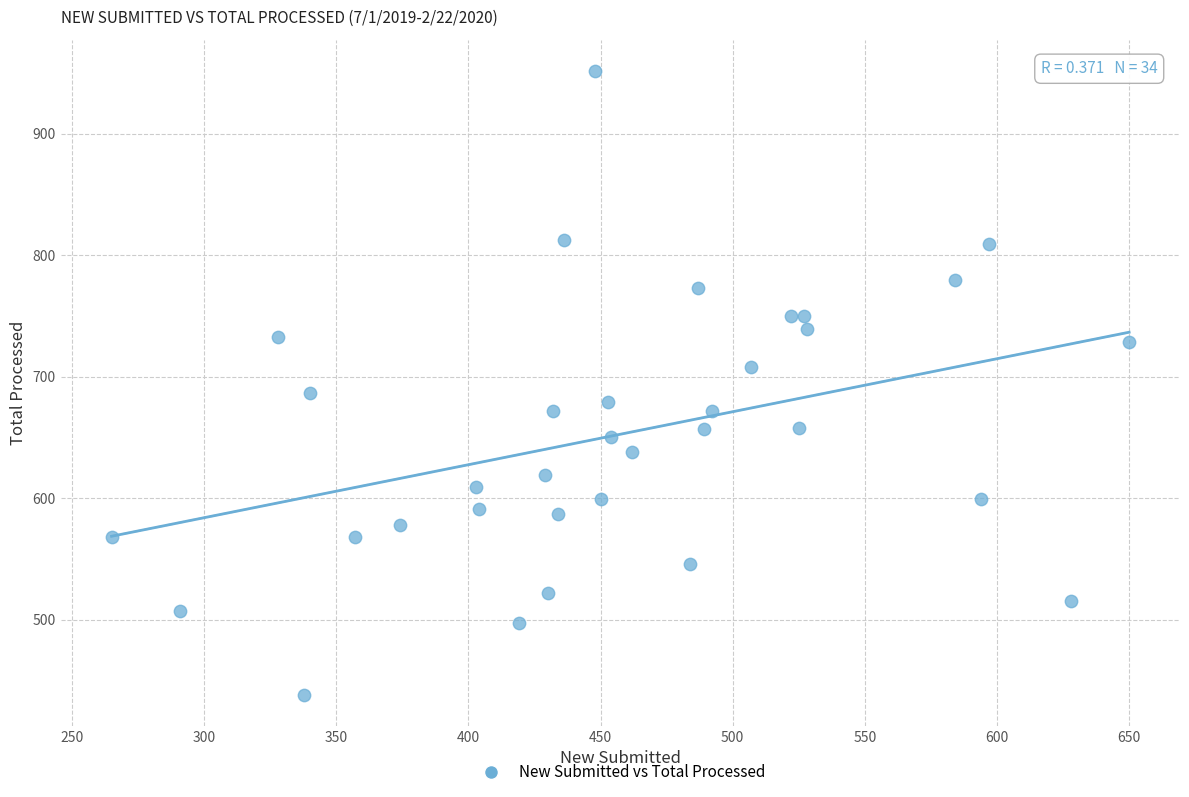

What is the range of X values (max minus min)?

385